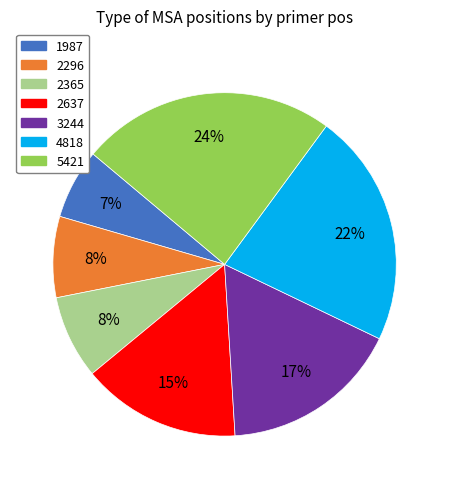

What percentage is the 5421 slice, to the nearest percent?

24%